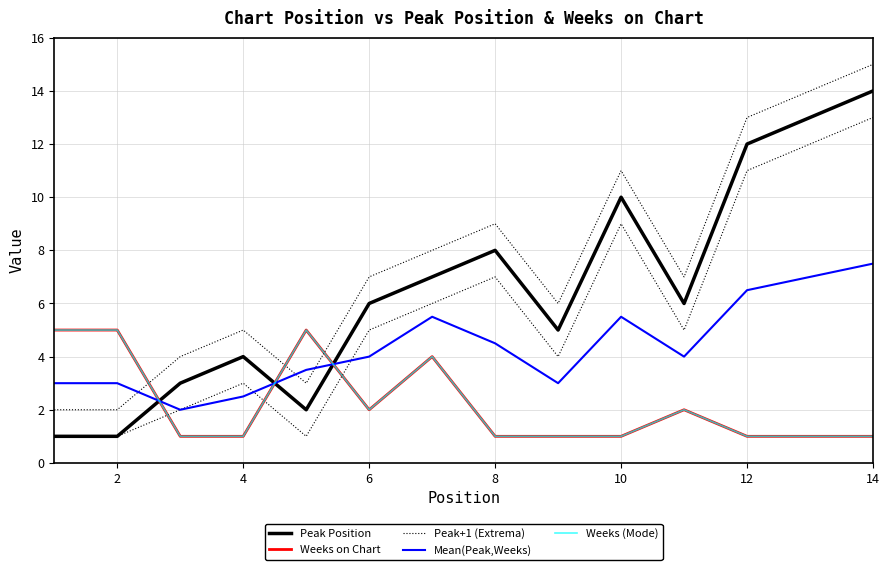

What is the maximum value for Weeks (Mode)?

5.0